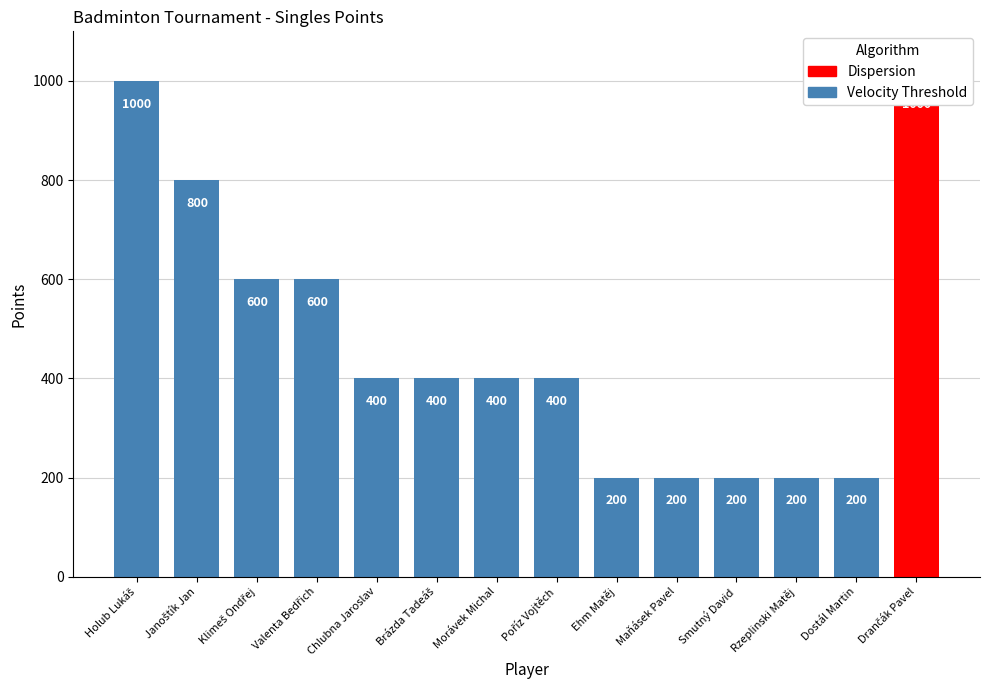

Does the chart contain stacked bars?

No